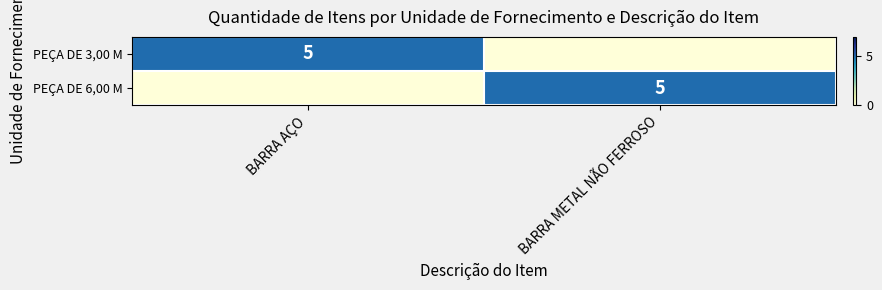

The PEÇA DE 3,00 M series shows 5 at BARRA AÇO. True or false?

True